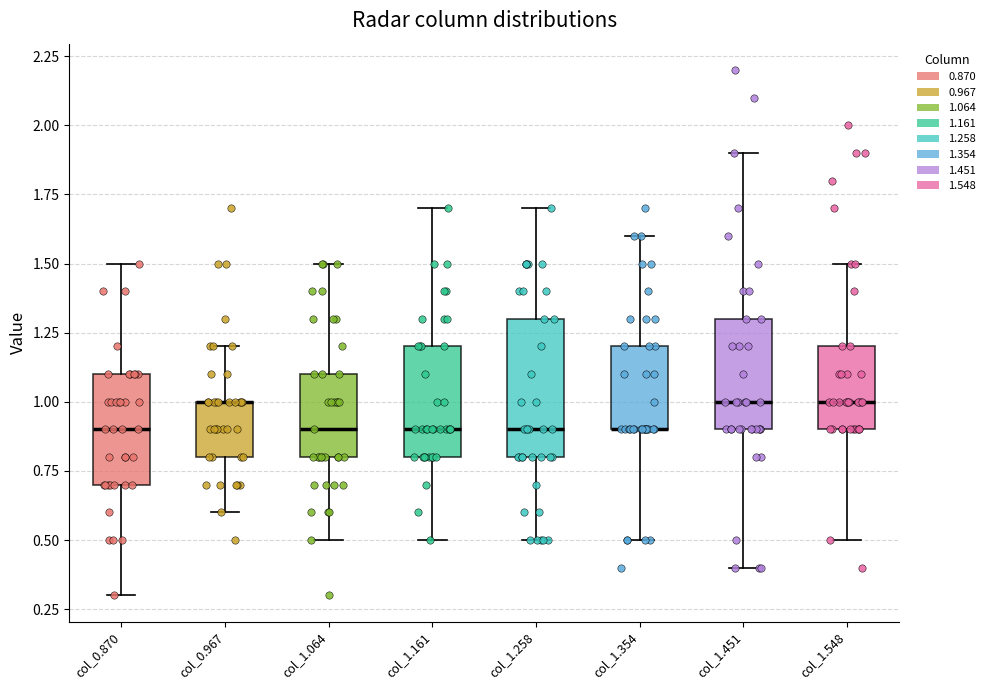

Where is the lower edge of the box for col_1.161 on the y-axis? The values are not printed on the chart, so give them approximately, as read against the axis.

0.8